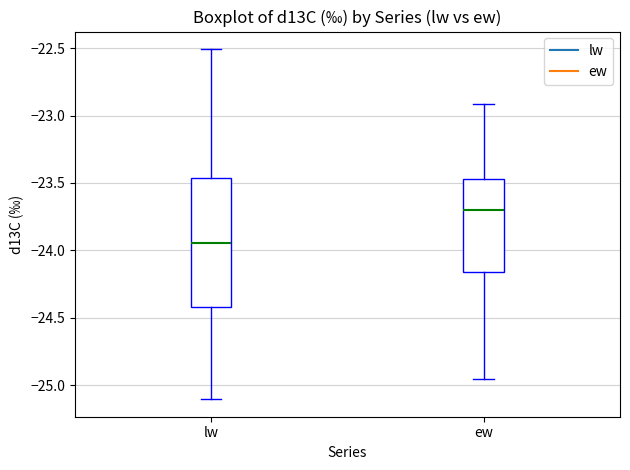

Which box's median line is the highest?

ew